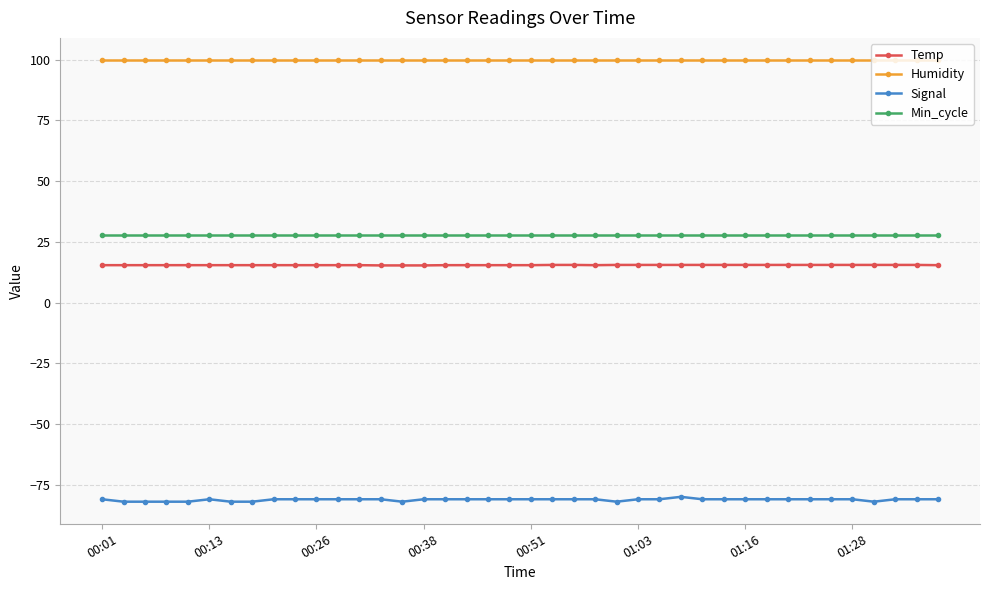

Which series has the widest spread of values?

Signal